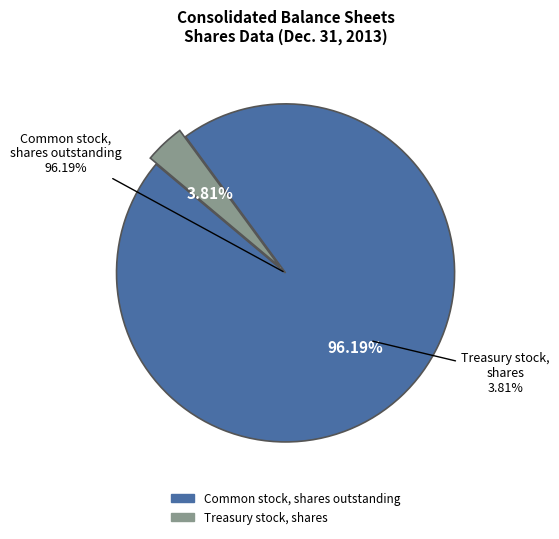

True or false: Common stock, shares issued accounts for 63% of the total.

False